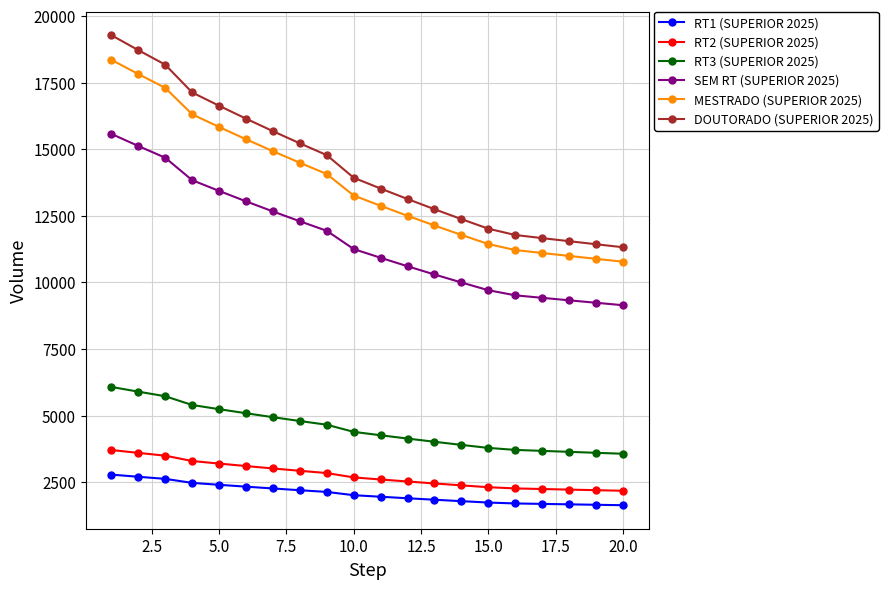

How many values in the RT1 (SUPERIOR 2025) series are below 2009?

10